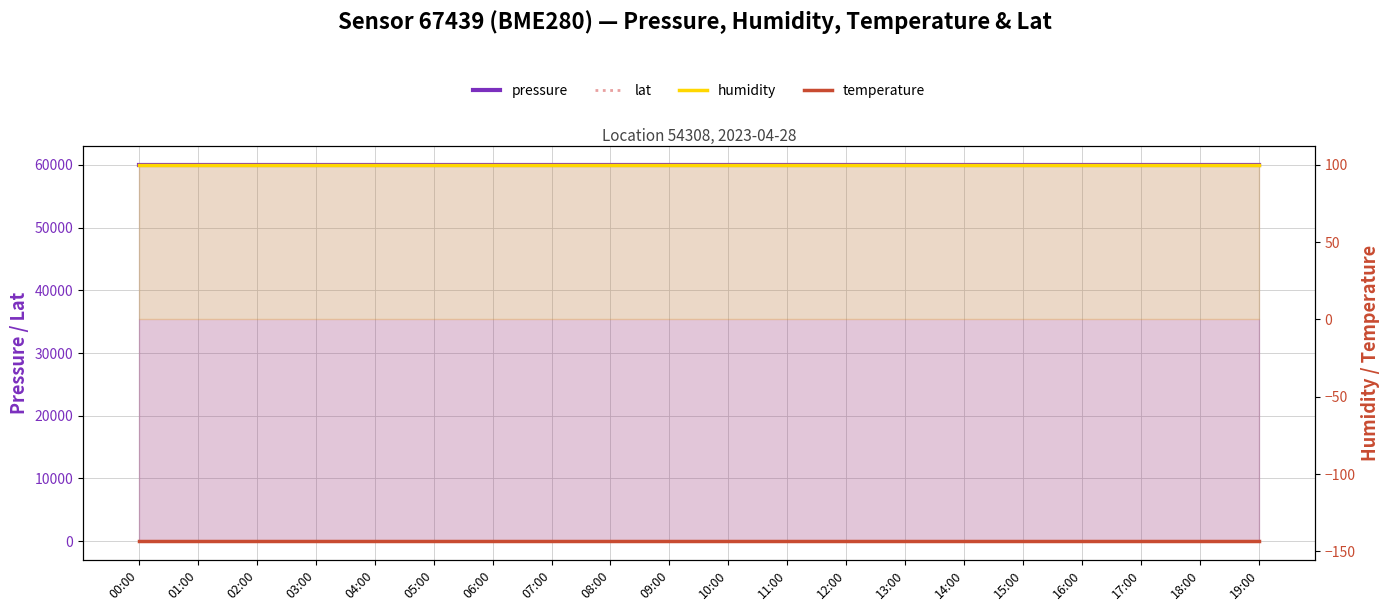

Reading left to right, what are all the values shown in this chart?

pressure: 00:00=60013.0	01:00=60013.0	02:00=60013.0	03:00=60013.0	04:00=60013.0	05:00=60013.0	06:00=60013.0	07:00=60013.0	08:00=60013.0	09:00=60013.0	10:00=60013.0	11:00=60013.0	12:00=60013.0	13:00=60013.0	14:00=60013.0	15:00=60013.0	16:00=60013.0	17:00=60013.0	18:00=60013.0	19:00=60013.0
lat: 00:00=54.9	01:00=54.9	02:00=54.9	03:00=54.9	04:00=54.9	05:00=54.9	06:00=54.9	07:00=54.9	08:00=54.9	09:00=54.9	10:00=54.9	11:00=54.9	12:00=54.9	13:00=54.9	14:00=54.9	15:00=54.9	16:00=54.9	17:00=54.9	18:00=54.9	19:00=54.9
humidity: 00:00=100.0	01:00=100.0	02:00=100.0	03:00=100.0	04:00=100.0	05:00=100.0	06:00=100.0	07:00=100.0	08:00=100.0	09:00=100.0	10:00=100.0	11:00=100.0	12:00=100.0	13:00=100.0	14:00=100.0	15:00=100.0	16:00=100.0	17:00=100.0	18:00=100.0	19:00=100.0
temperature: 00:00=-143.4	01:00=-143.4	02:00=-143.4	03:00=-143.4	04:00=-143.4	05:00=-143.4	06:00=-143.4	07:00=-143.4	08:00=-143.4	09:00=-143.4	10:00=-143.4	11:00=-143.4	12:00=-143.4	13:00=-143.4	14:00=-143.4	15:00=-143.4	16:00=-143.4	17:00=-143.4	18:00=-143.4	19:00=-143.4